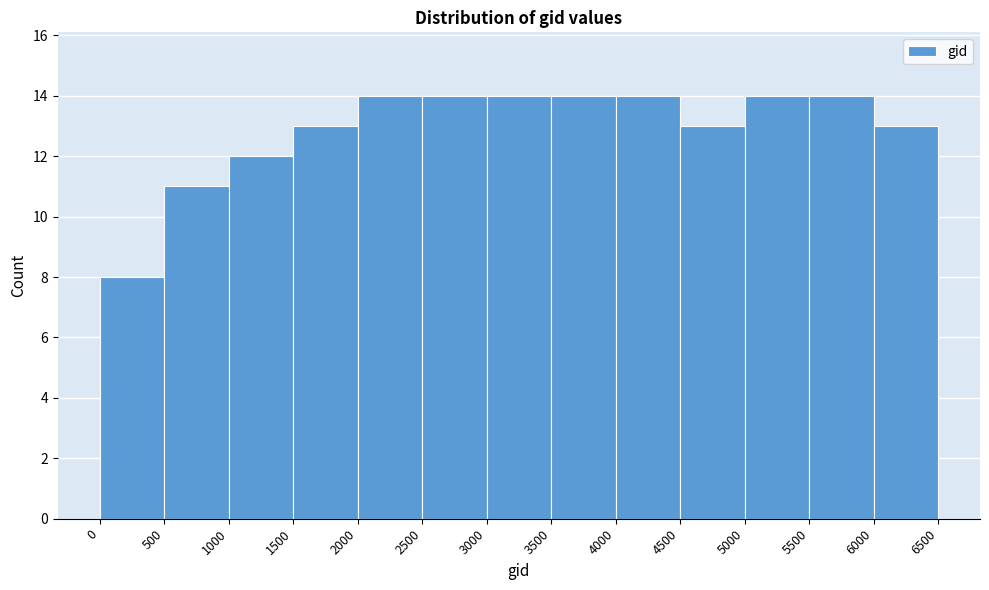

Reading left to right, list every bar in this chart as the range it spans on the x-axis followed by its height. The values are not printed on the chart, so give them approximately, as read against the axis.

0 to 500: 8
500 to 1000: 11
1000 to 1500: 12
1500 to 2000: 13
2000 to 2500: 14
2500 to 3000: 14
3000 to 3500: 14
3500 to 4000: 14
4000 to 4500: 14
4500 to 5000: 13
5000 to 5500: 14
5500 to 6000: 14
6000 to 6500: 13